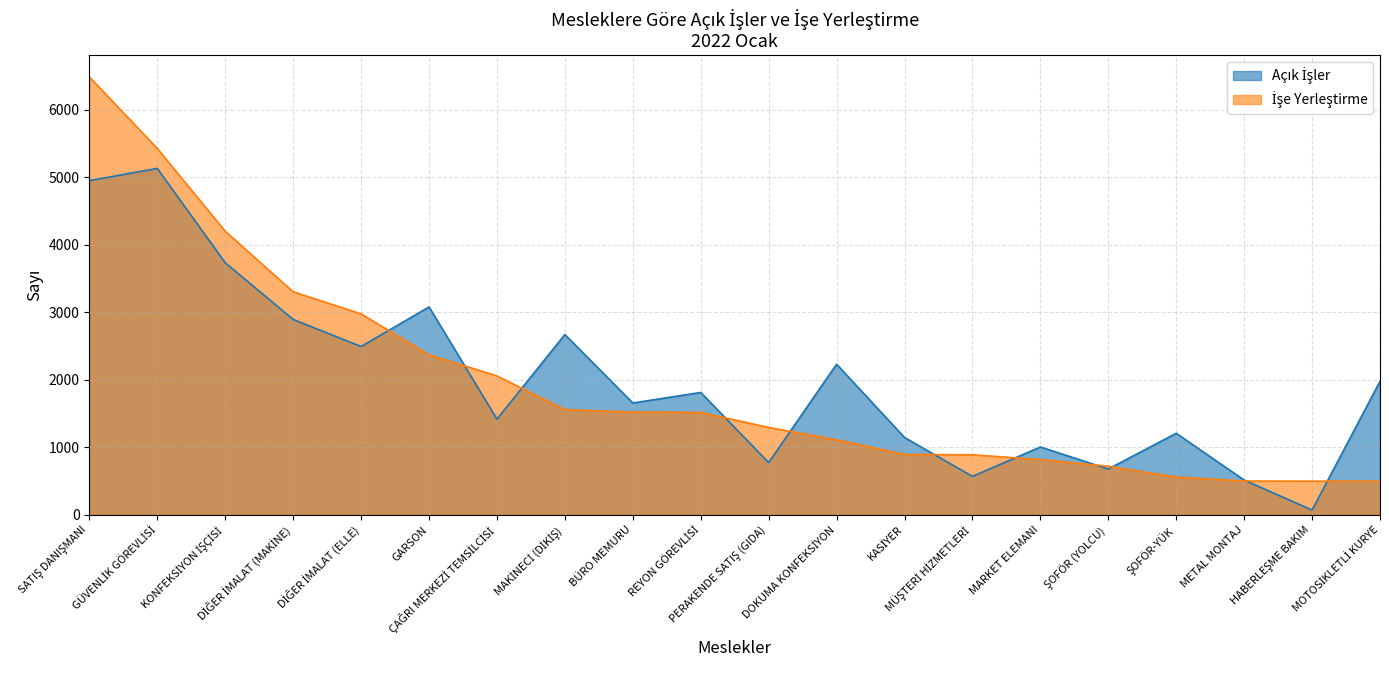

What is the value of the Açık İşler point at the 9th from the left?

1656